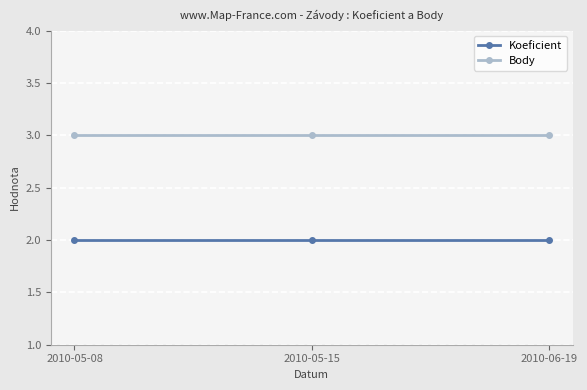

What is the sum of all Body values?

9